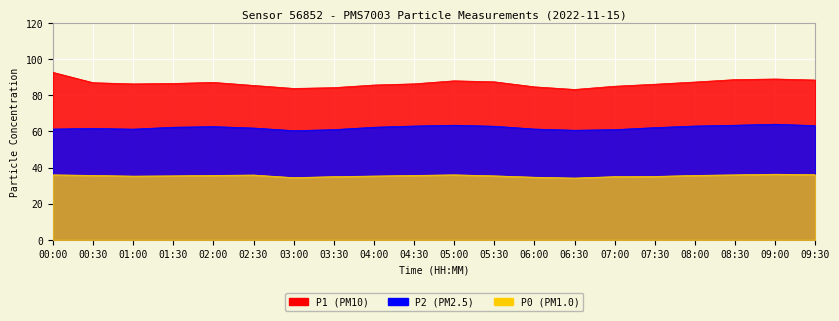

Is the value of P0 at 01:30 greater than the value of P2 at 07:00?

No